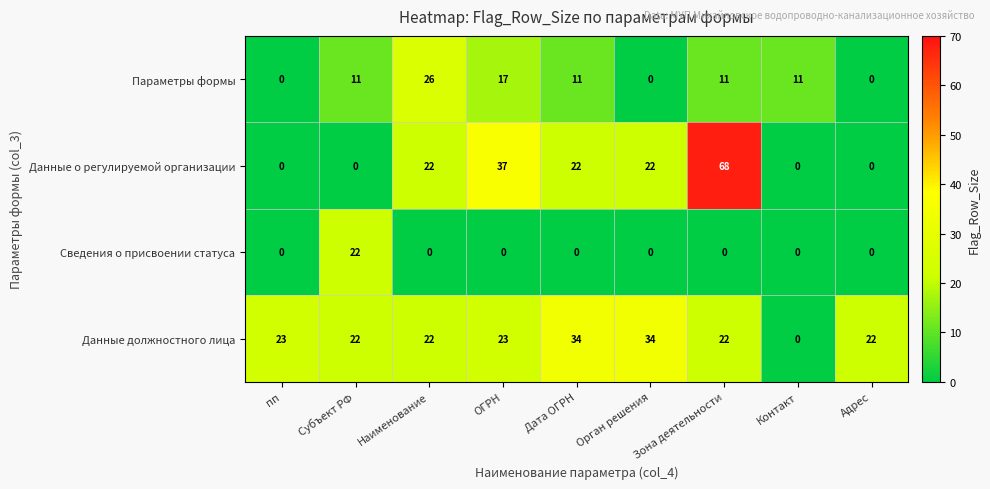

The Сведения о присвоении статуса series shows 12 at Зона деятельности. True or false?

False